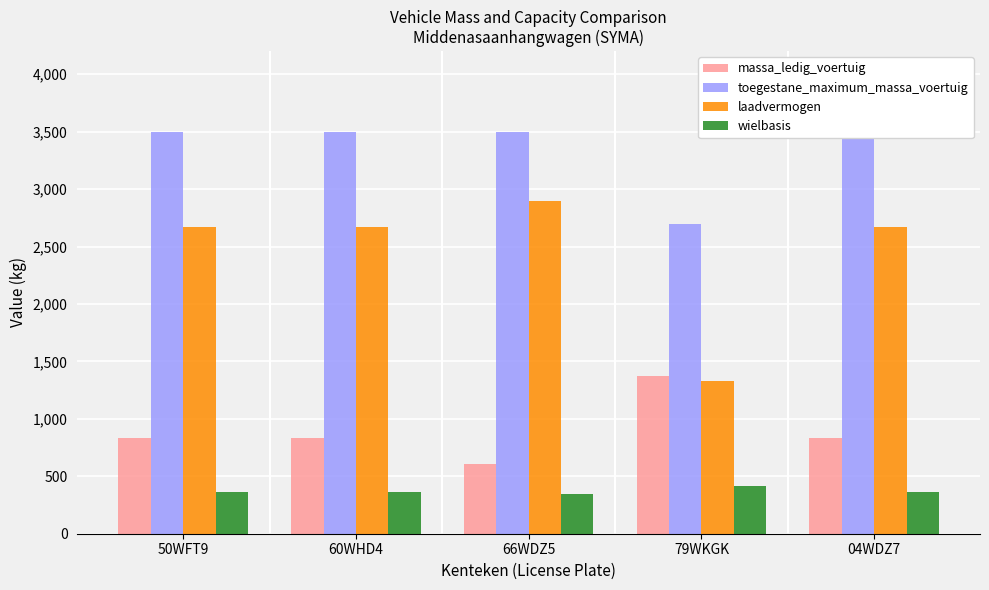

Reading right to left, what are all the values shown in this chart?

massa_ledig_voertuig: 830	1370	604	830	830
toegestane_maximum_massa_voertuig: 3500	2700	3500	3500	3500
laadvermogen: 2670	1330	2896	2670	2670
wielbasis: 364	415	343	364	364